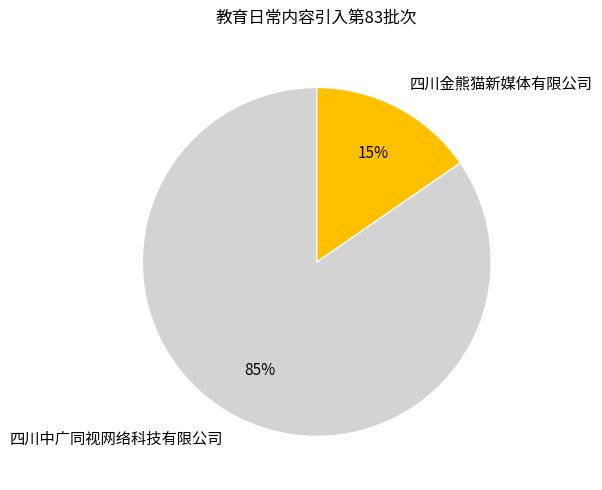

To the nearest percent, what is the average slice percentage?

50%